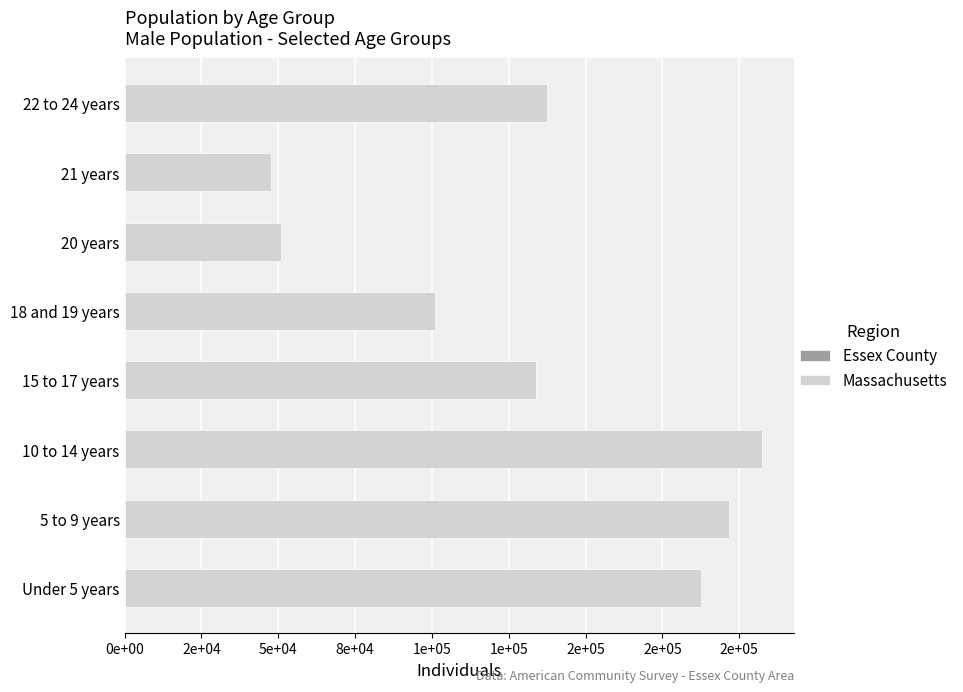

List the series in order of their overall mean, lowest first.

Essex County, Massachusetts